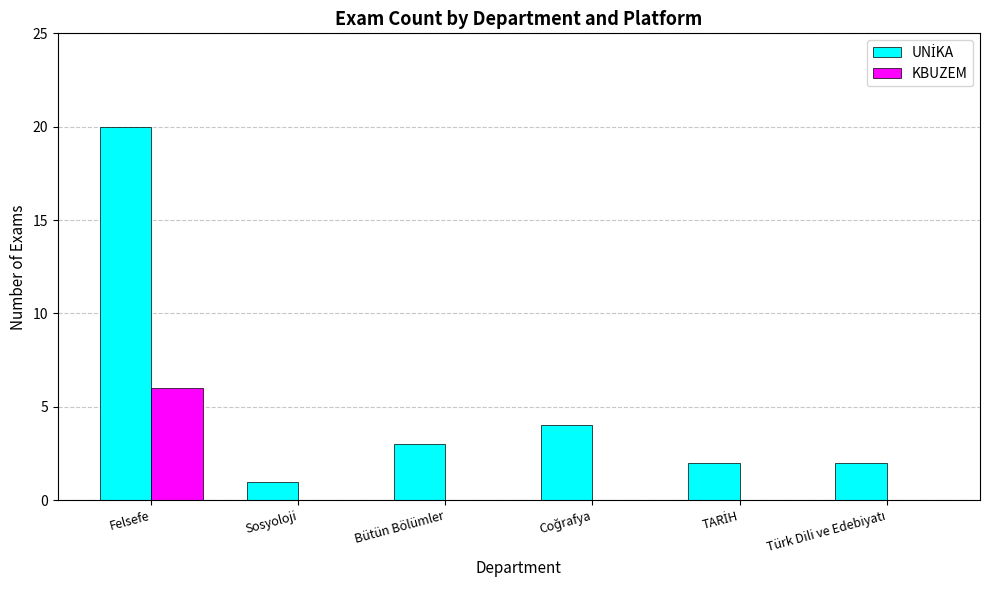

What is the highest value of the KBUZEM series?

6